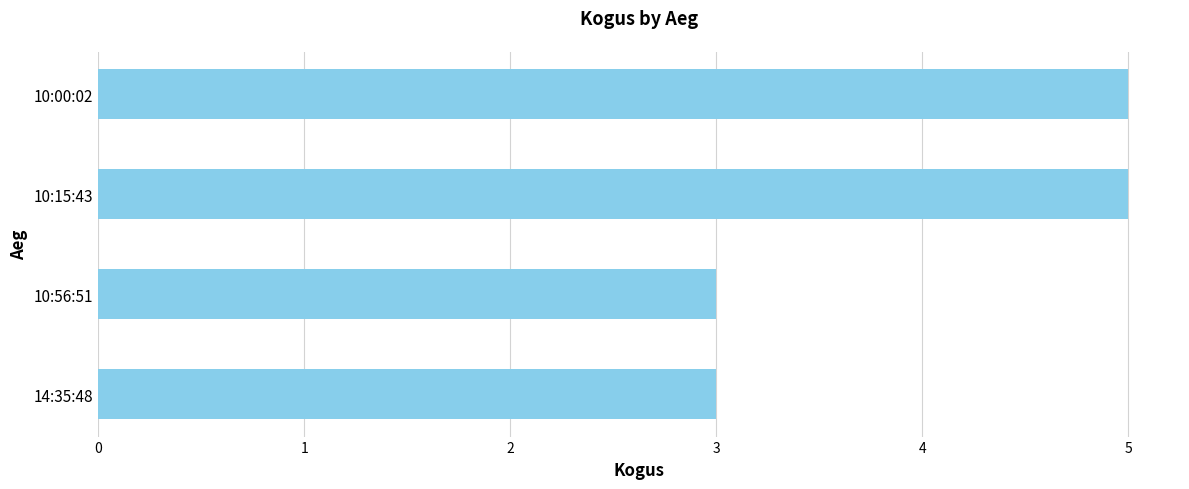

What is the ratio of the value at 10:15:43 to the value at 14:35:48?

1.7